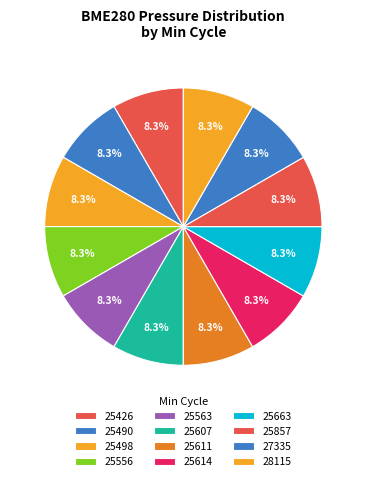

Count the number of slices in the pie.

12